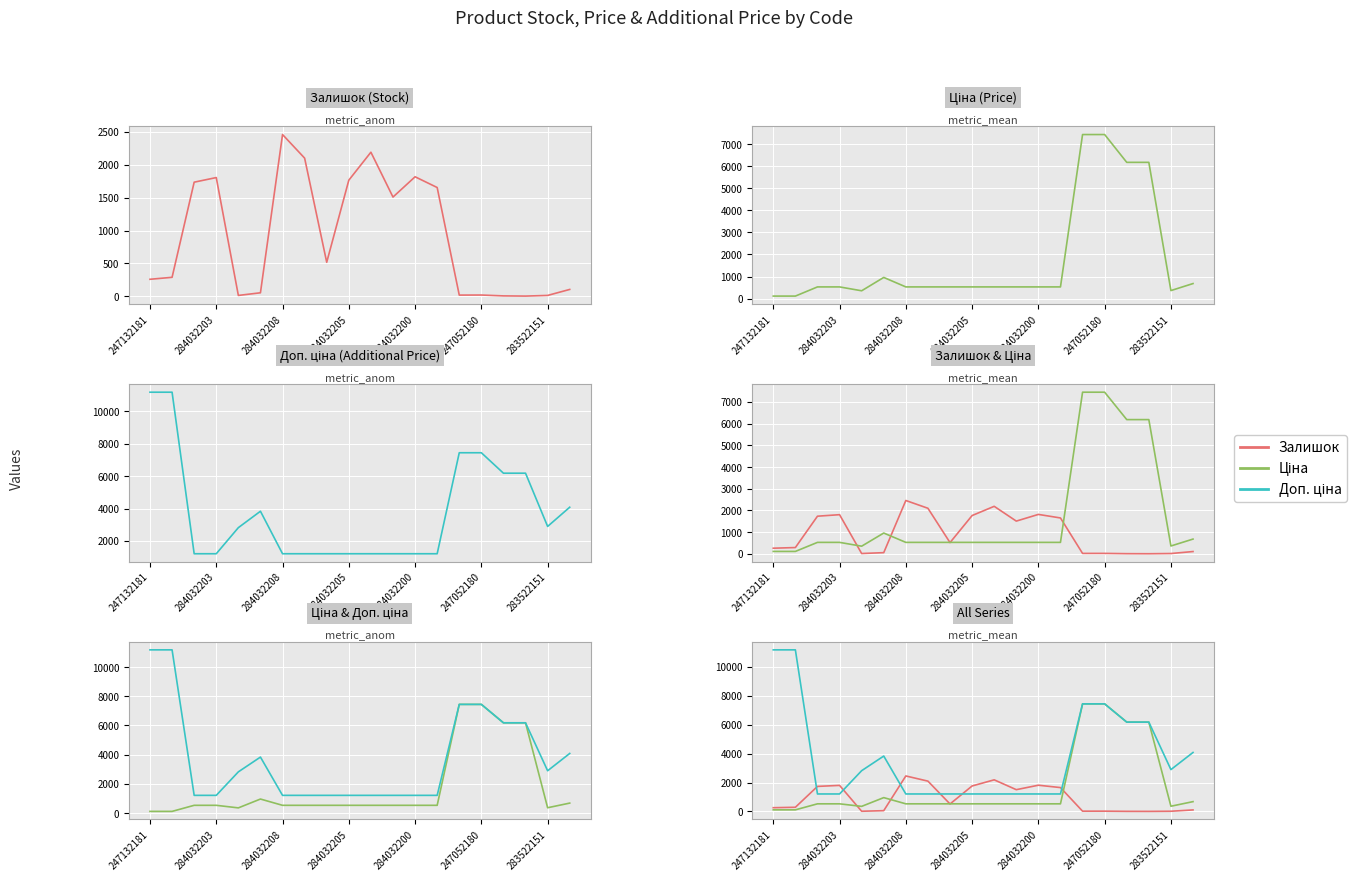

How many interior local valleys does the Ціна series have?

2